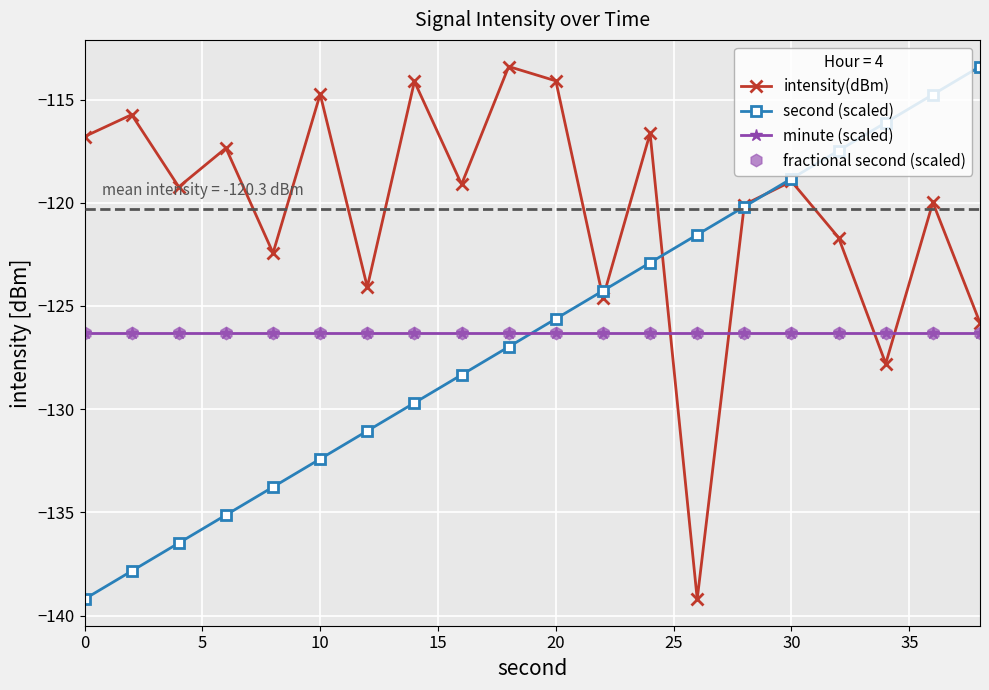

Is this an area chart (filled region under the line)?

No